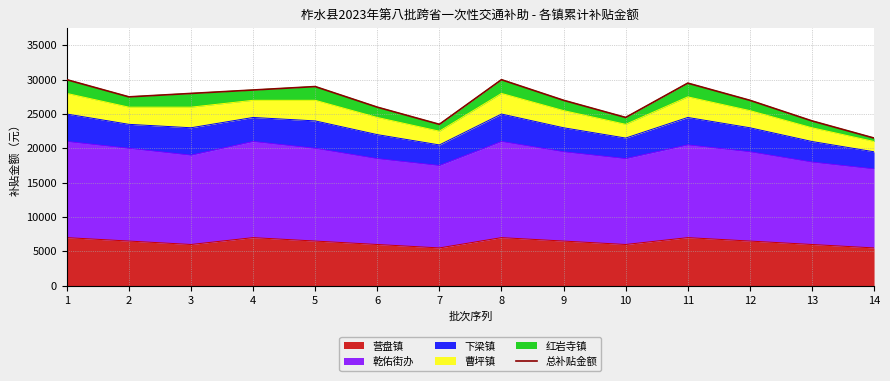

Which category has the highest value across all series?

1